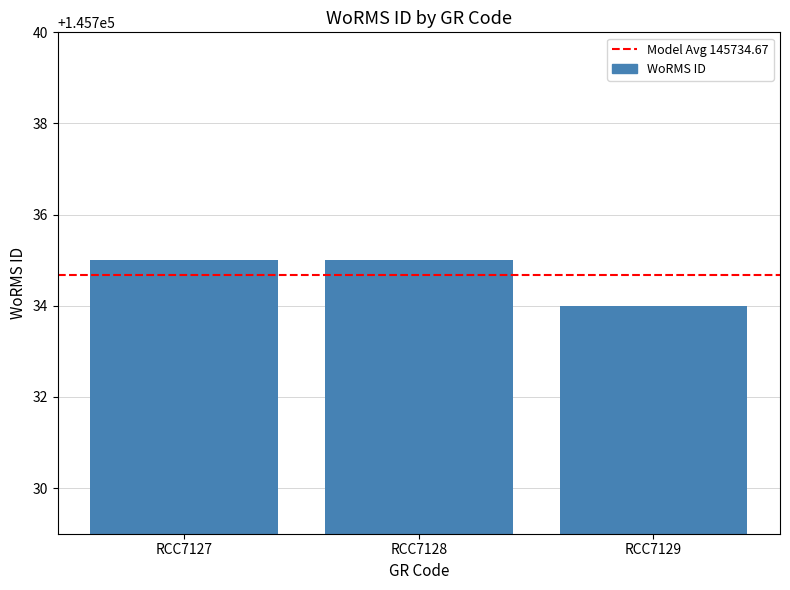

What is the difference between the values at RCC7129 and RCC7128?

1